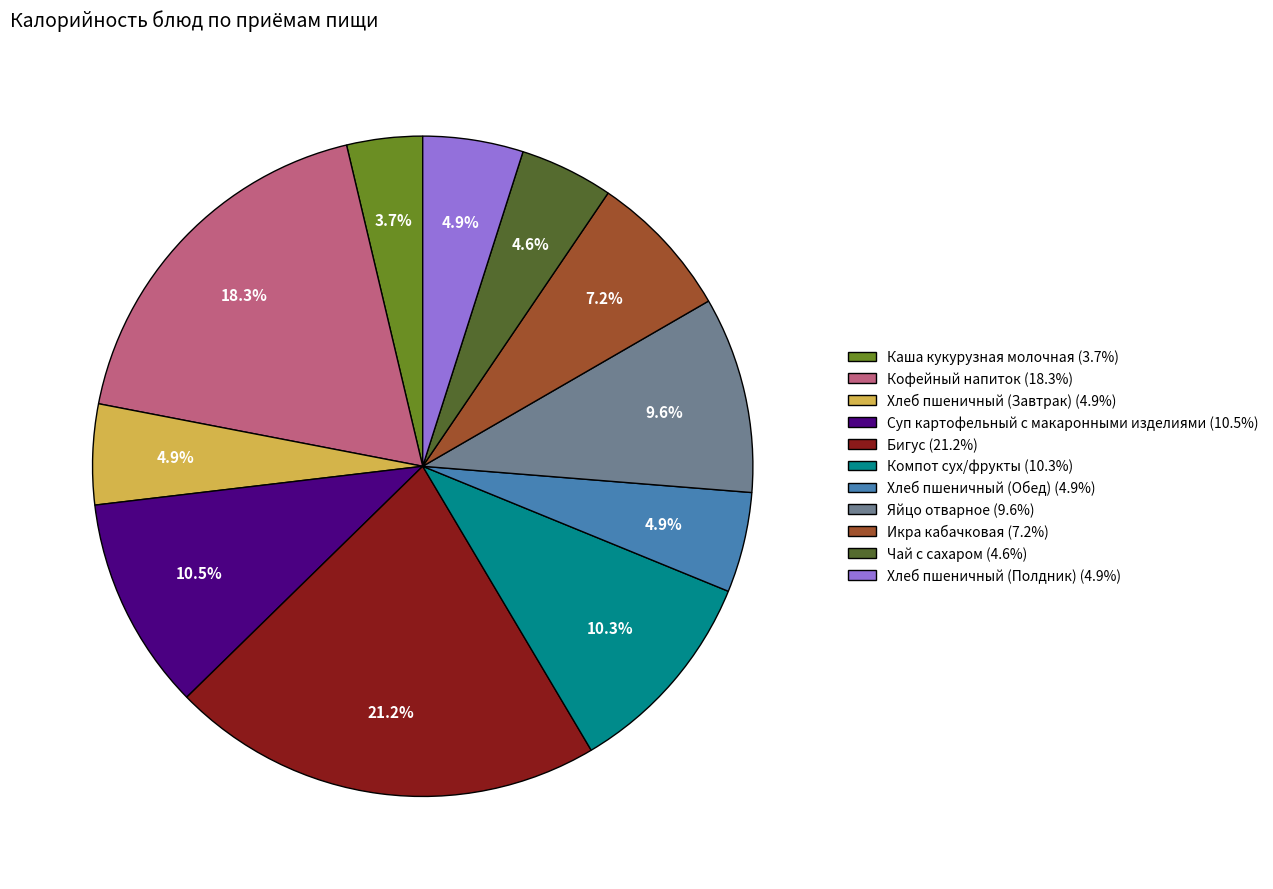

What is the ratio of the value at Кофейный напиток to the value at Икра кабачковая?

2.5